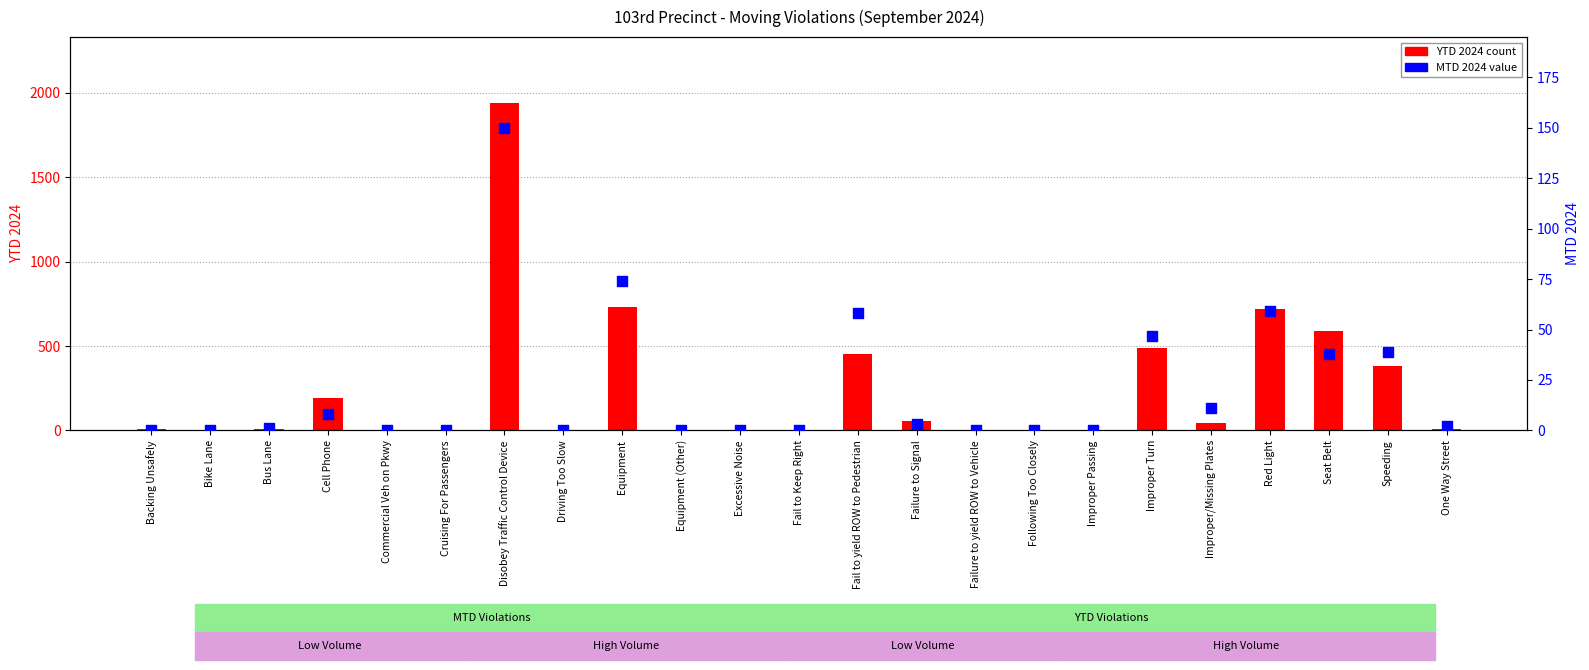

Which series contains the highest Y value?

YTD 2024